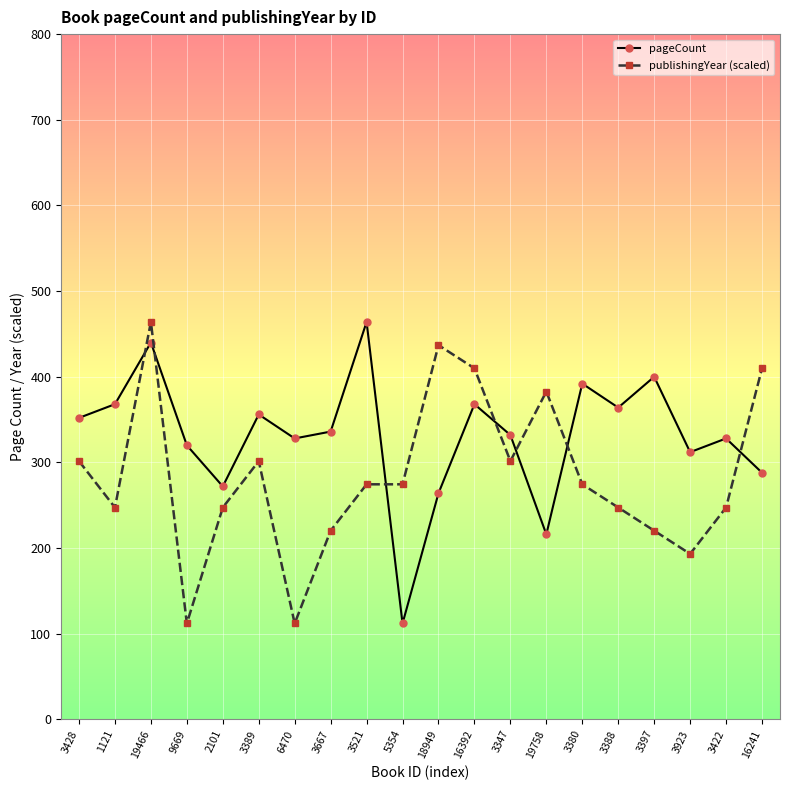

How many intersections are there between publishingYear (scaled) and pageCount?

7